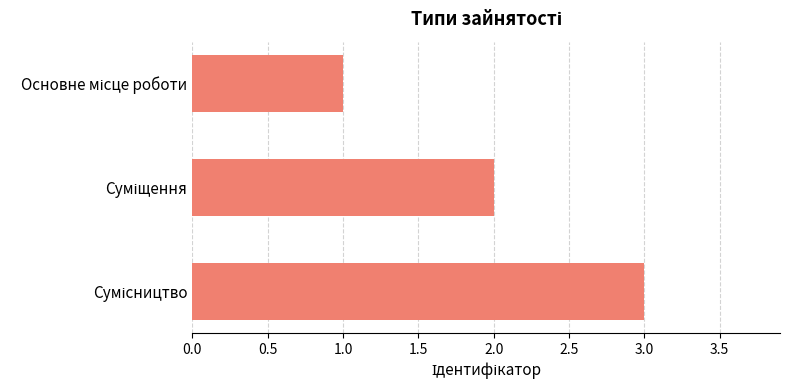

What is the average value?

2